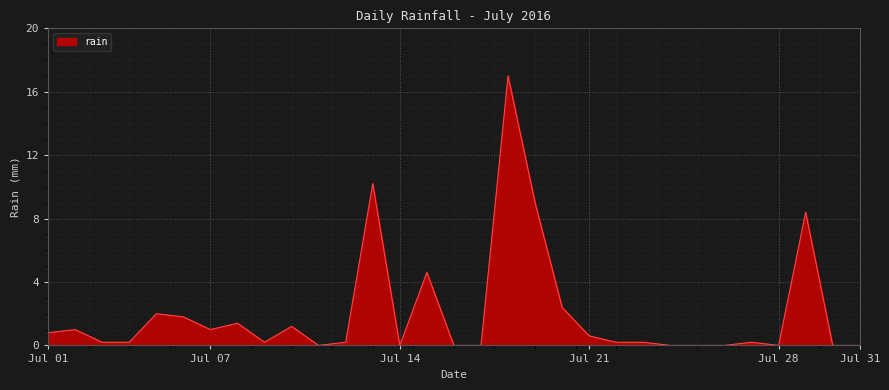

What is the greatest value displayed?

17.0